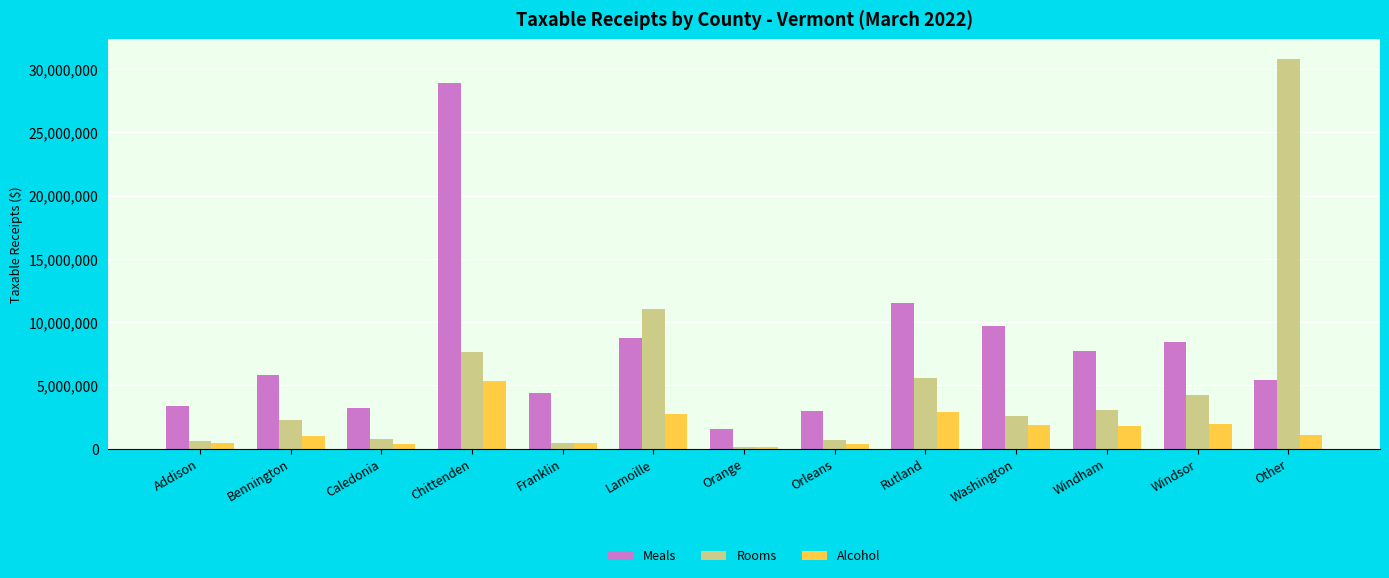

What is the difference between the Alcohol values at Washington and Caledonia?

1516439.1